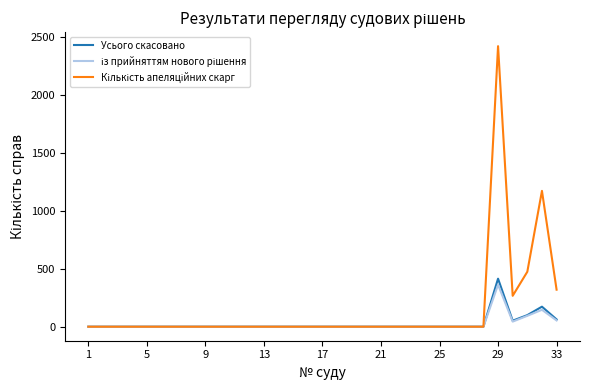

What is the greatest value displayed?

2425